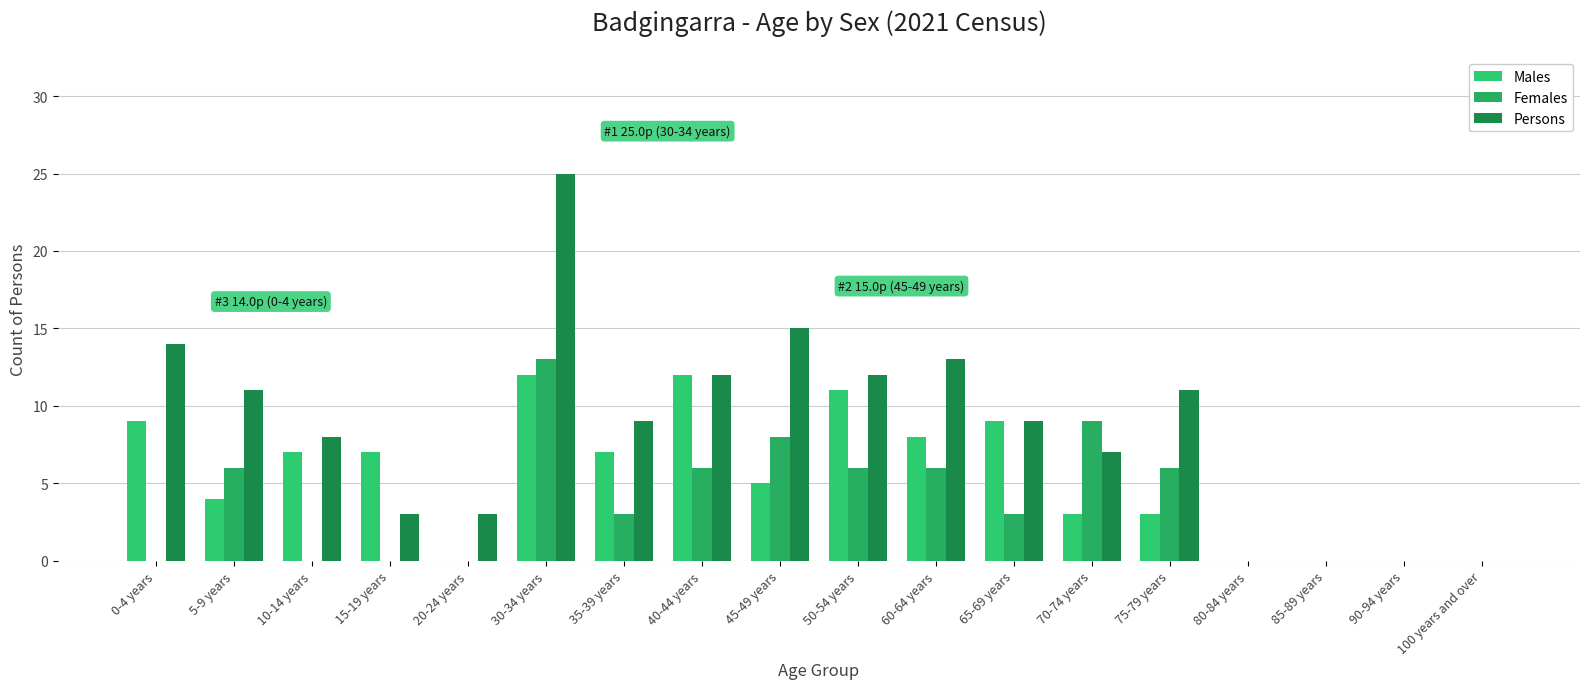

True or false: Females has a value of -8 at 15-19 years.

False